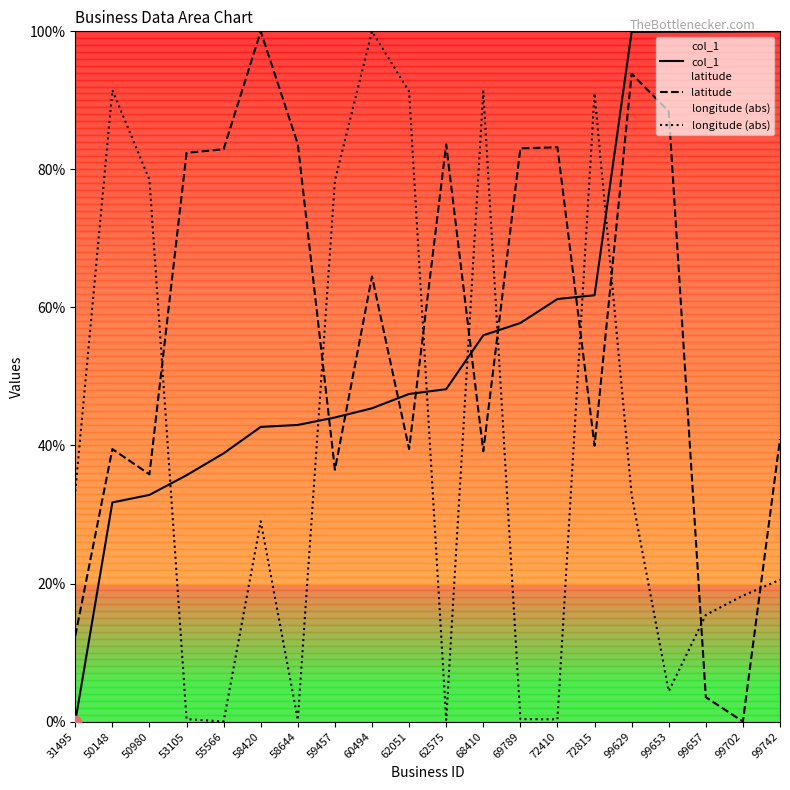

Is the value of longitude (abs) at 99629 greater than the value of latitude at 50980?

No